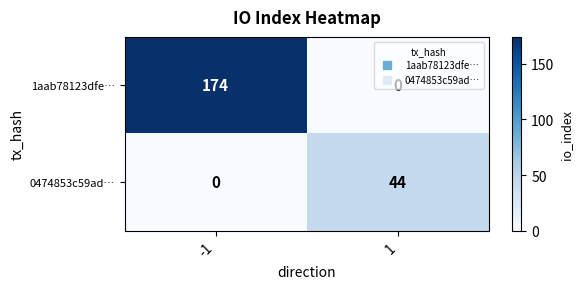

How many distinct data groups are displayed?

2